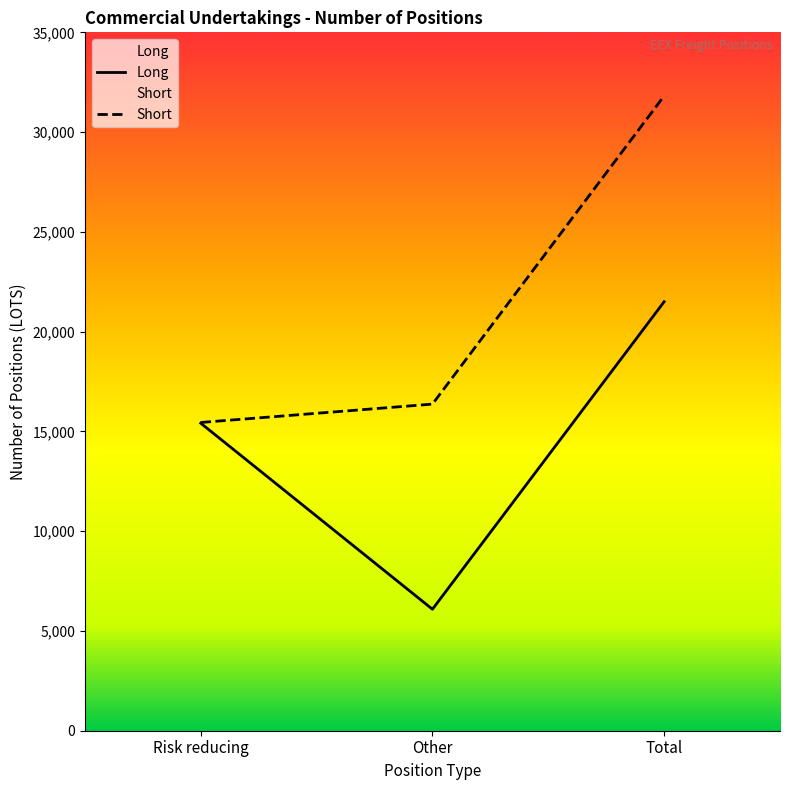

Which series has the largest range (max minus min)?

Short